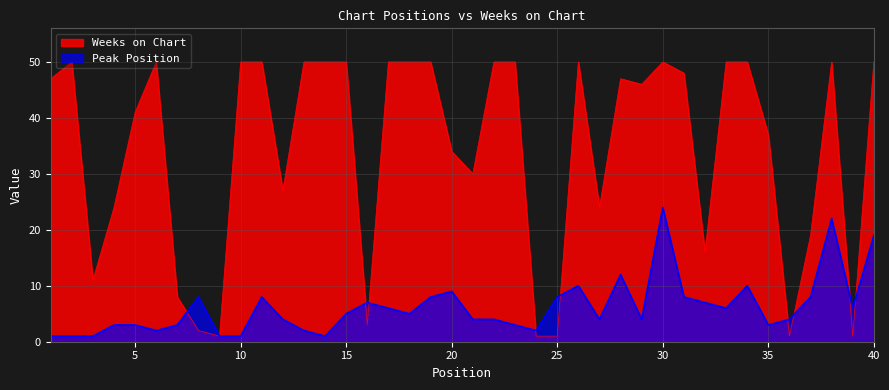

Which series has the largest total across all categories?

Weeks on Chart